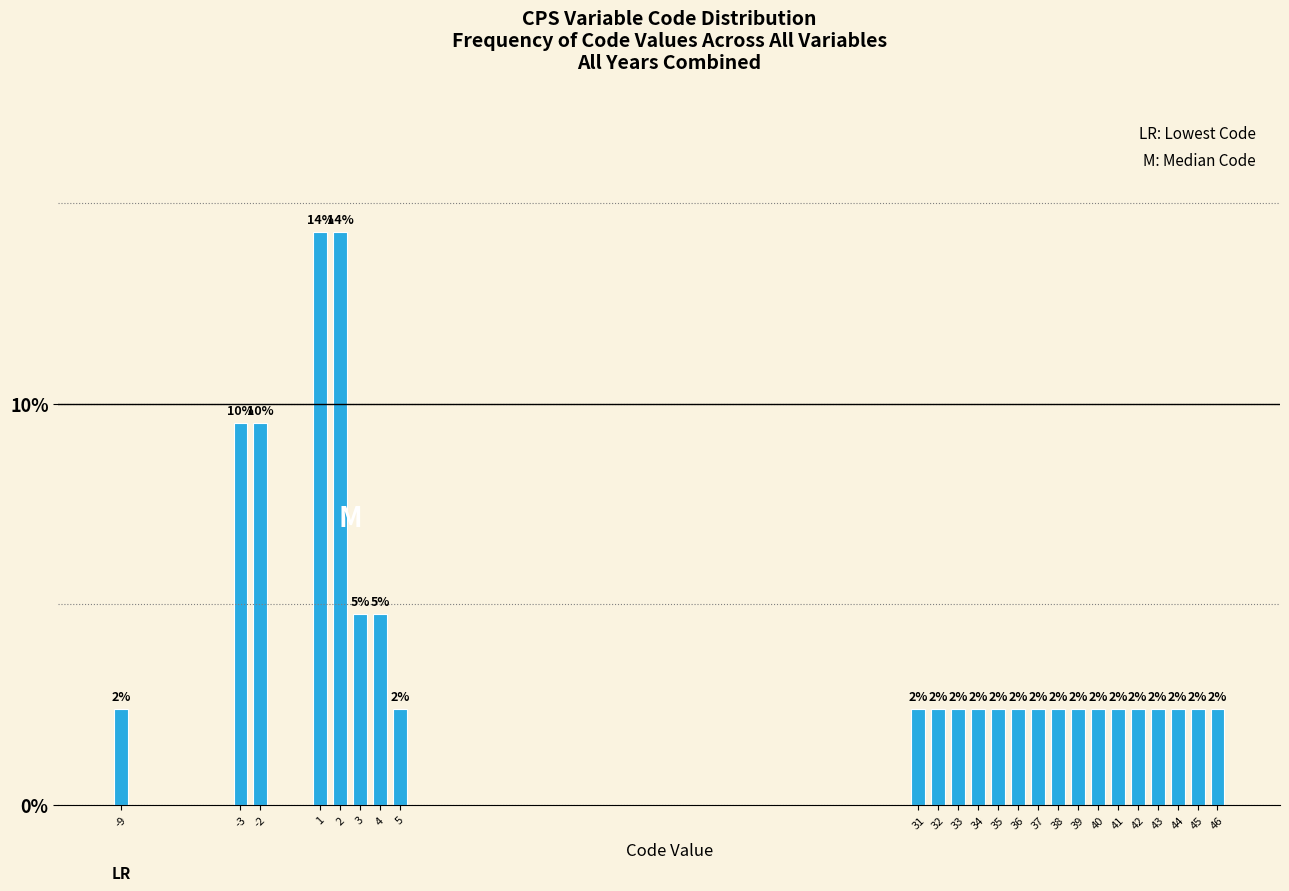

Does the chart contain any negative values?

No